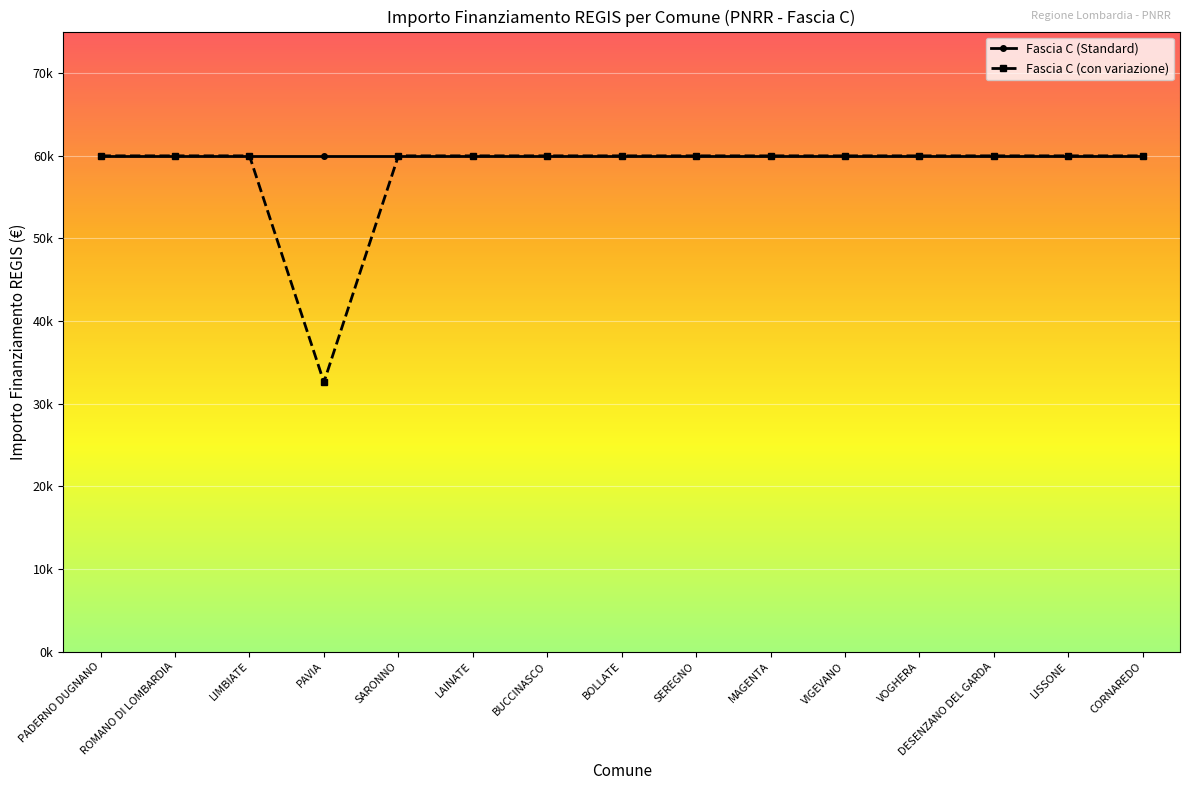

Which label corresponds to the smallest value in the chart?

PAVIA